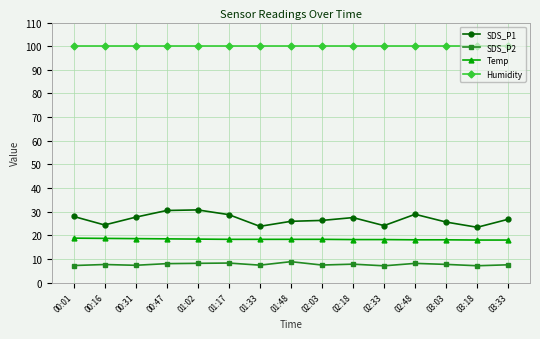

The value of SDS_P2 at 02:33 is 12.4. True or false?

False